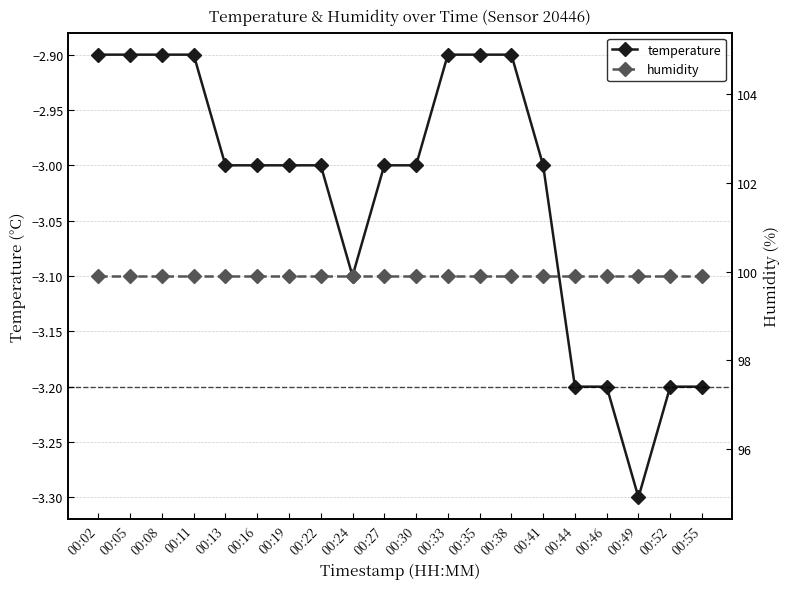

Which has a higher value, 00:41 or 00:05?

00:05